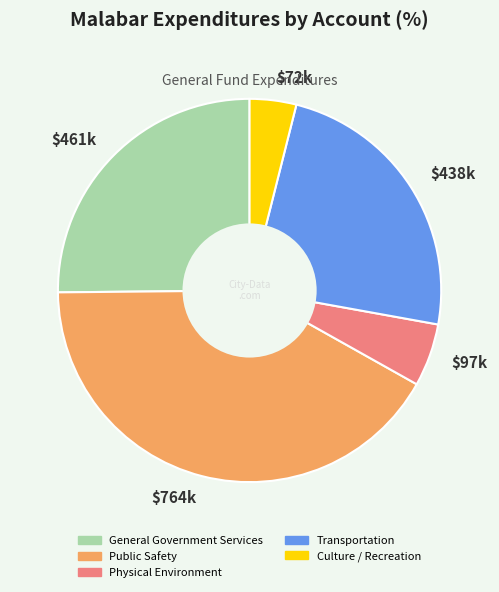

Is it true that $764k is 49% of the pie?

False